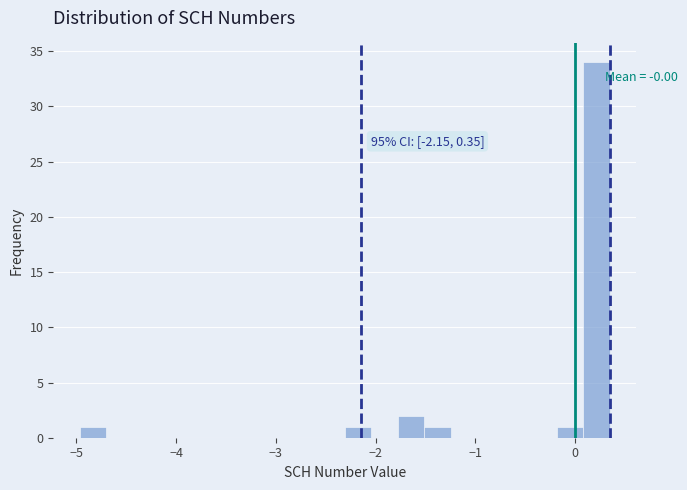

Around what value on the x-axis is the tallest bar? Give the approximate position of its centre, as read against the axis.

0.2